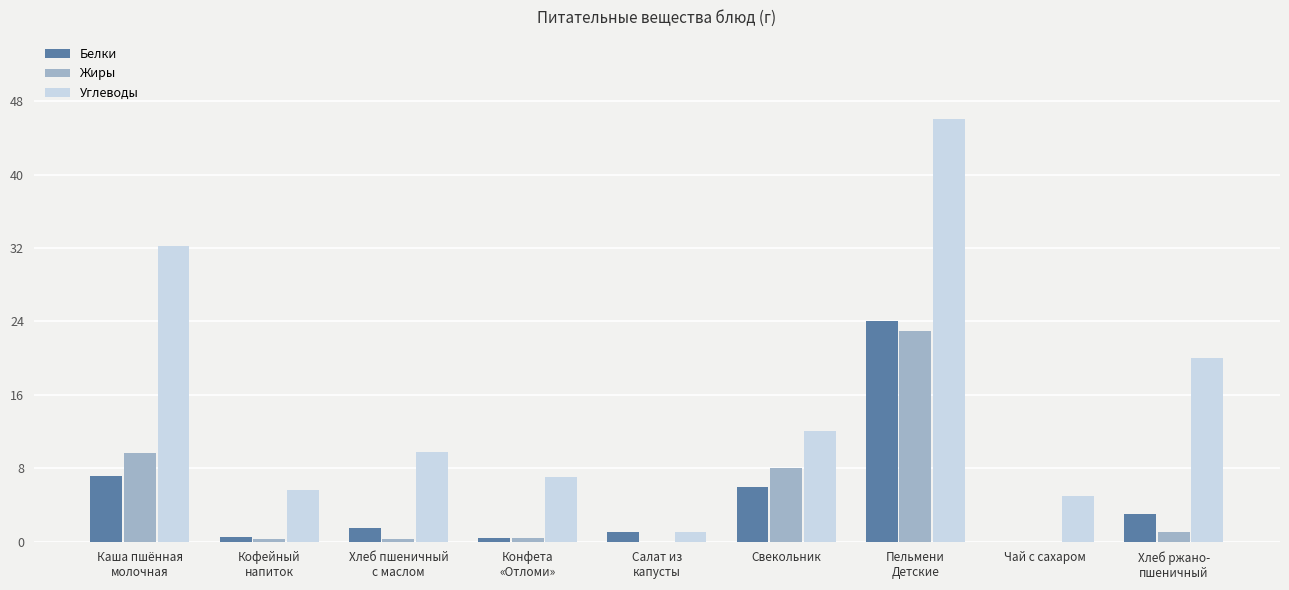

At which category is the sum across all series the highest?

Пельмени
Детские